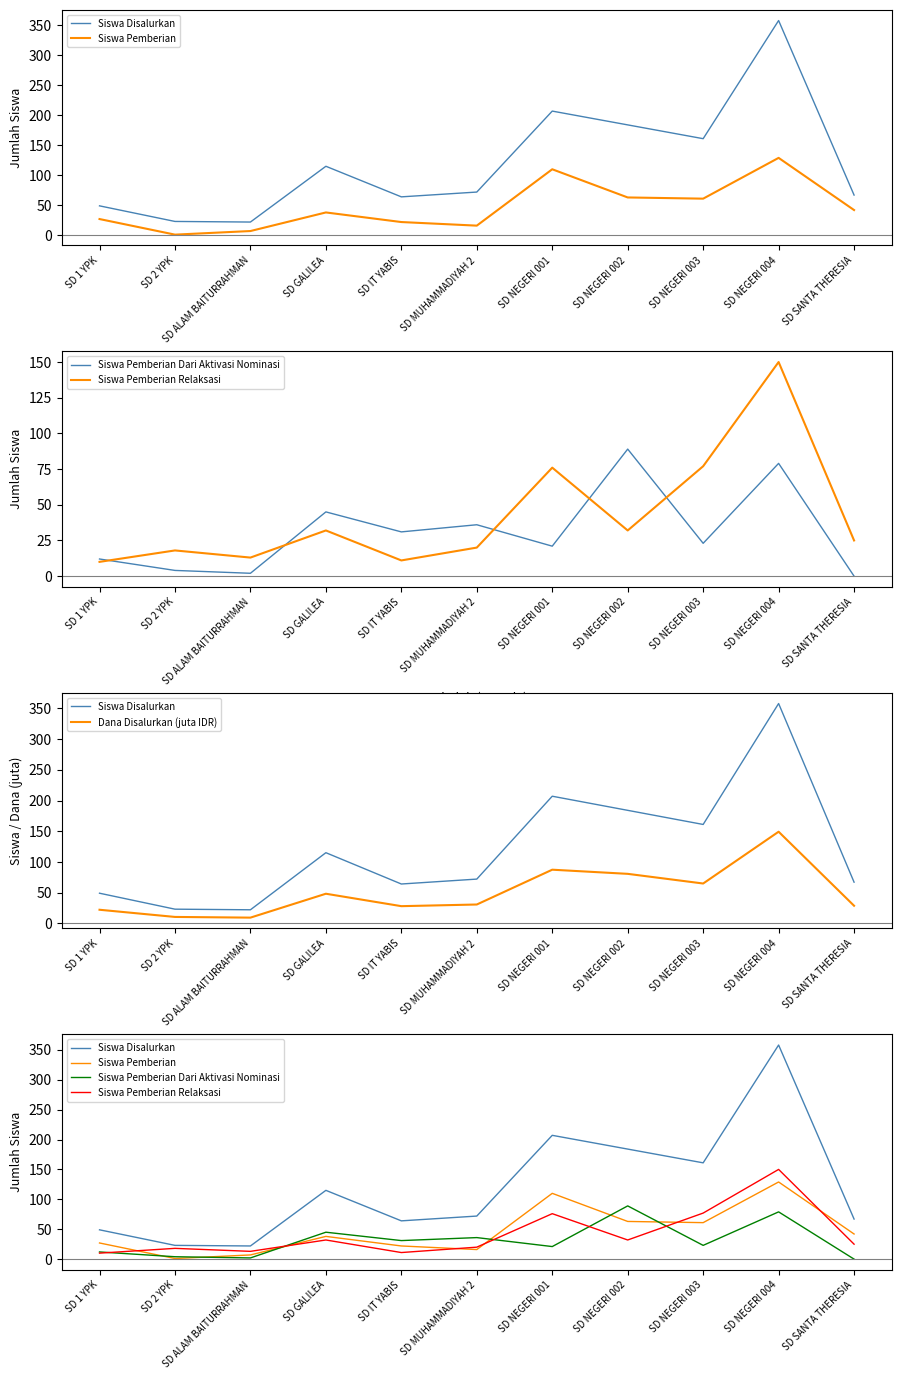

In Dana Disalurkan (juta IDR), how many points are lower than both neighbors (excluding endpoints)?

3